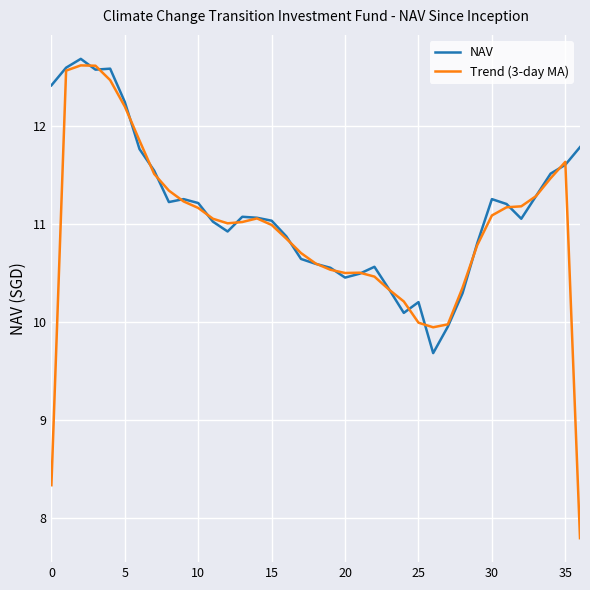

Rank the series by their average value, from lowest to highest.

Trend (3-day MA), NAV